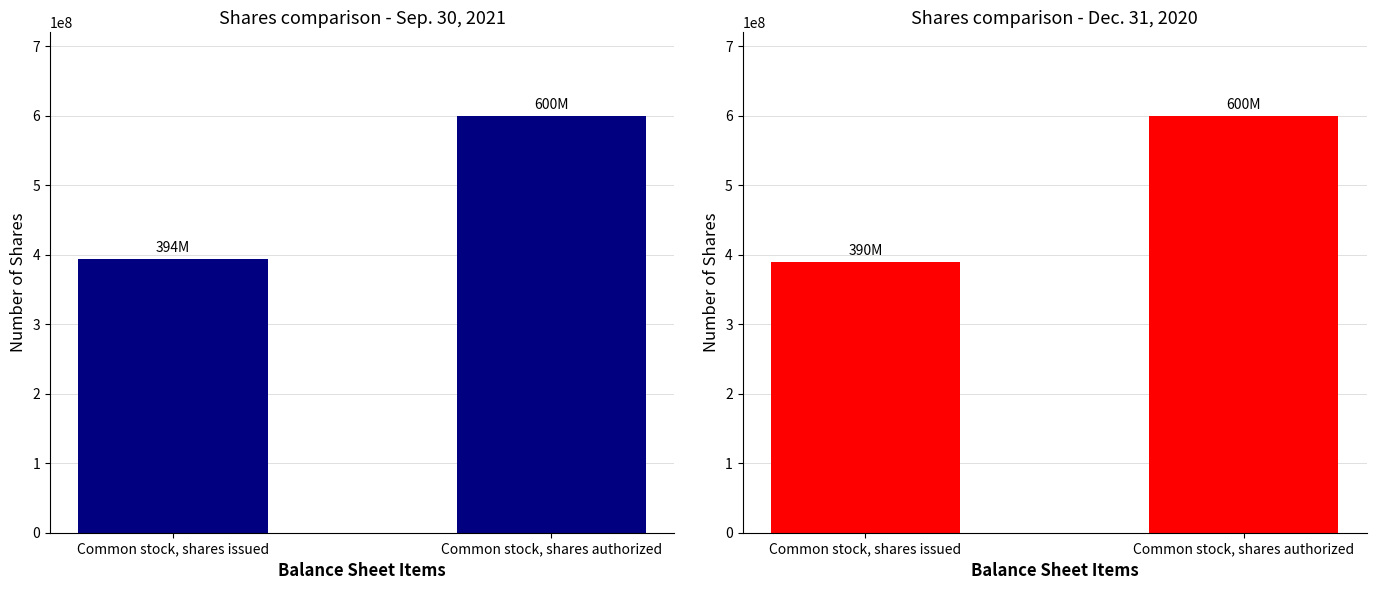

How many values in the Sep. 30, 2021 series are below 600000000?

1